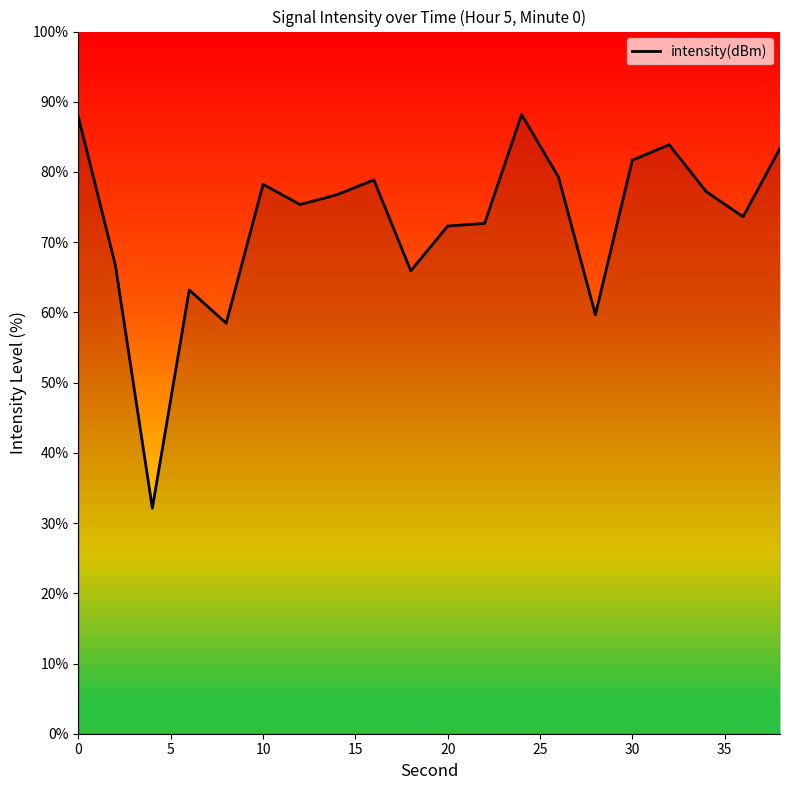

What is the difference between the maximum and minimum values?

56.1